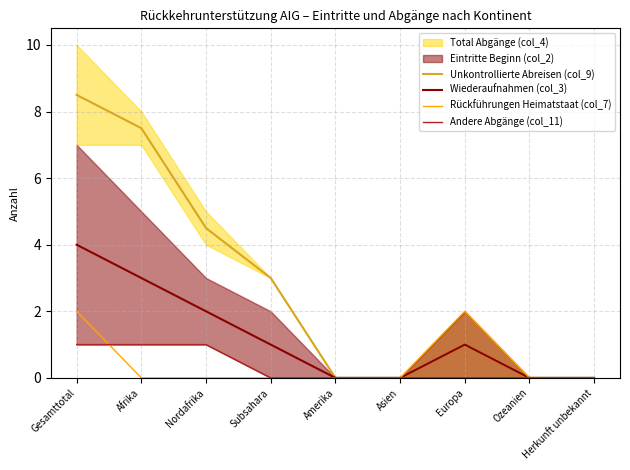

The Wiederaufnahmen (col_3) series shows 0.0 at Herkunft unbekannt. True or false?

True